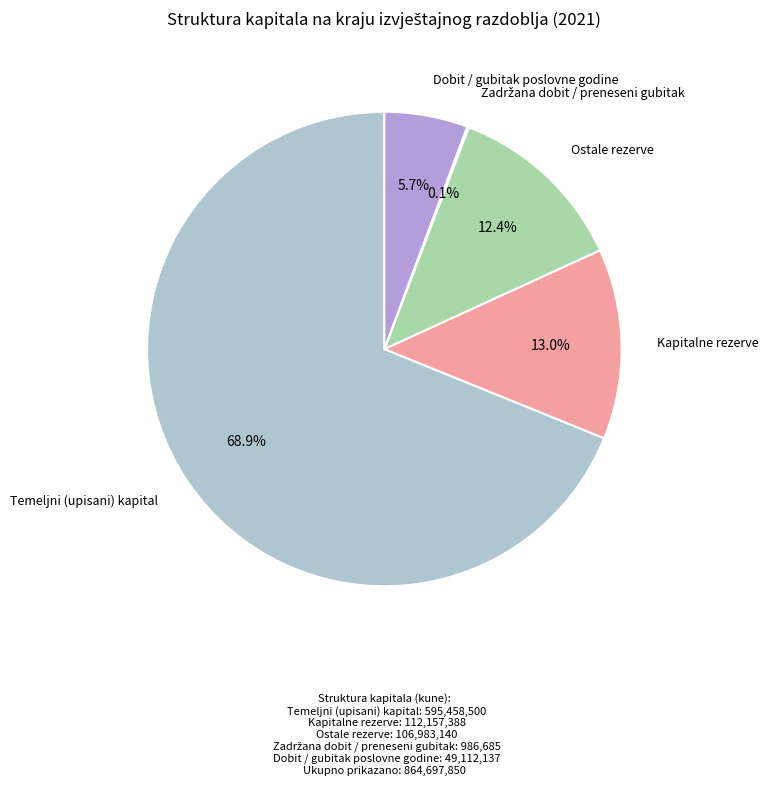

Does any single category account for the majority?

Yes